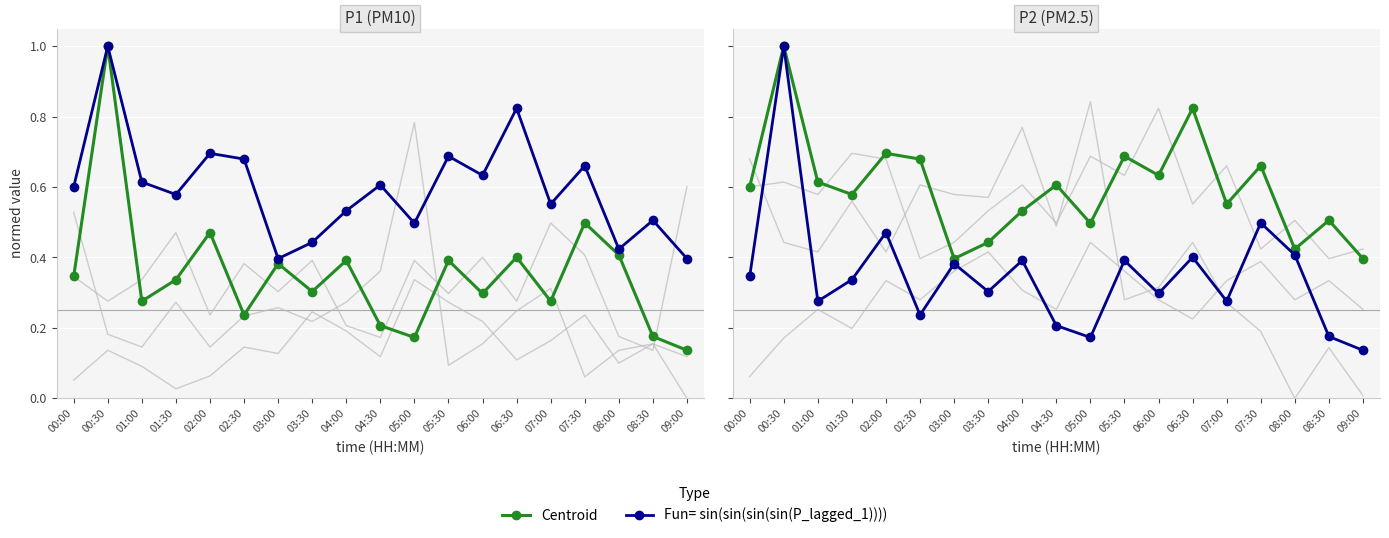

True or false: Centroid and Fun= sin(sin(sin(sin(P_lagged_1)))) cross at least once.

False